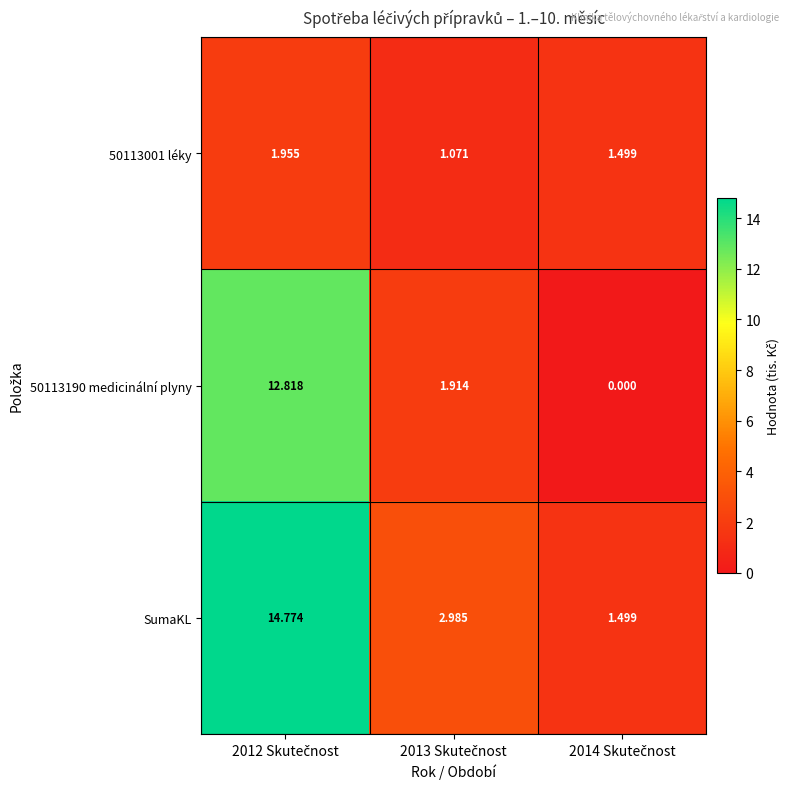

Which series has the largest total across all categories?

SumaKL